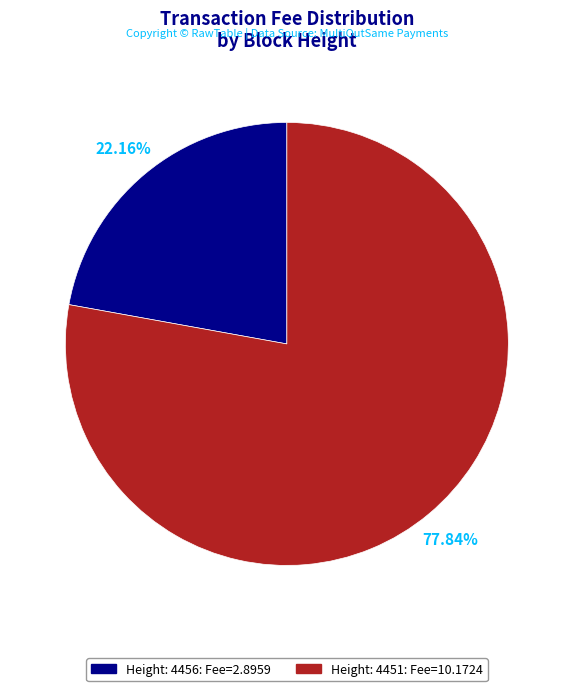

Is there a majority slice in this chart?

Yes